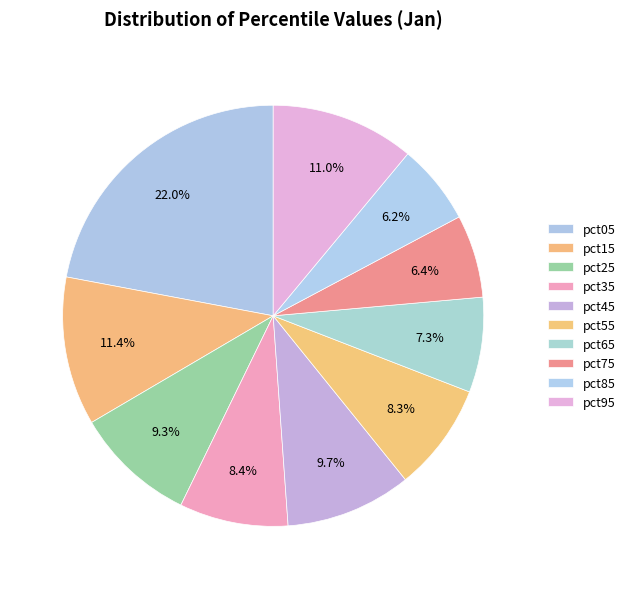

To the nearest percent, what percentage of the pie is pct05?

22%